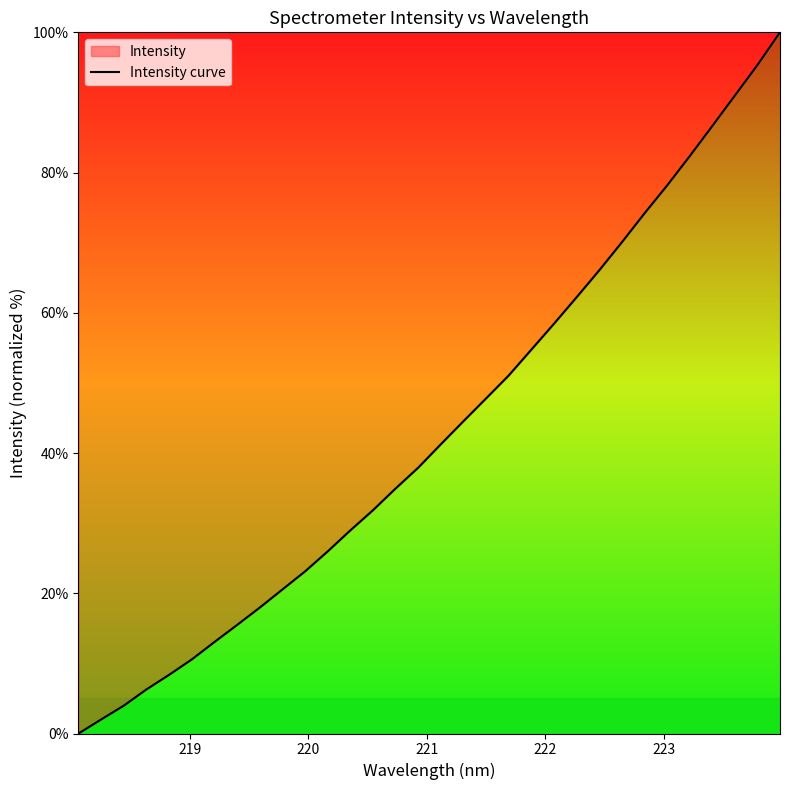

What is the difference between the maximum and minimum values?

100.0